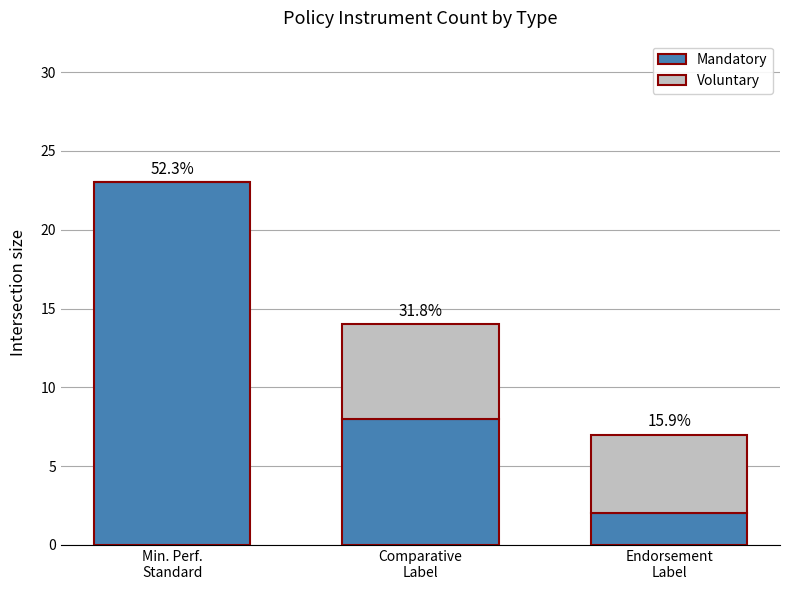

What are all the series names shown in the legend?

Mandatory, Voluntary